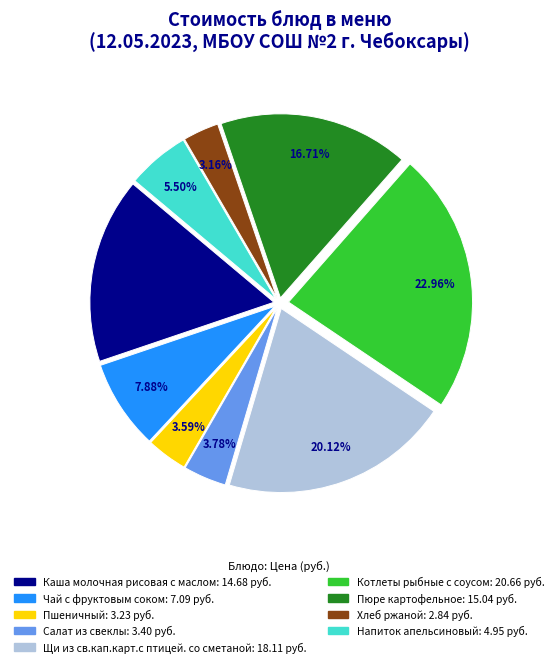

Between Каша молочная рисовая с маслом and Пшеничный, which is larger?

Каша молочная рисовая с маслом